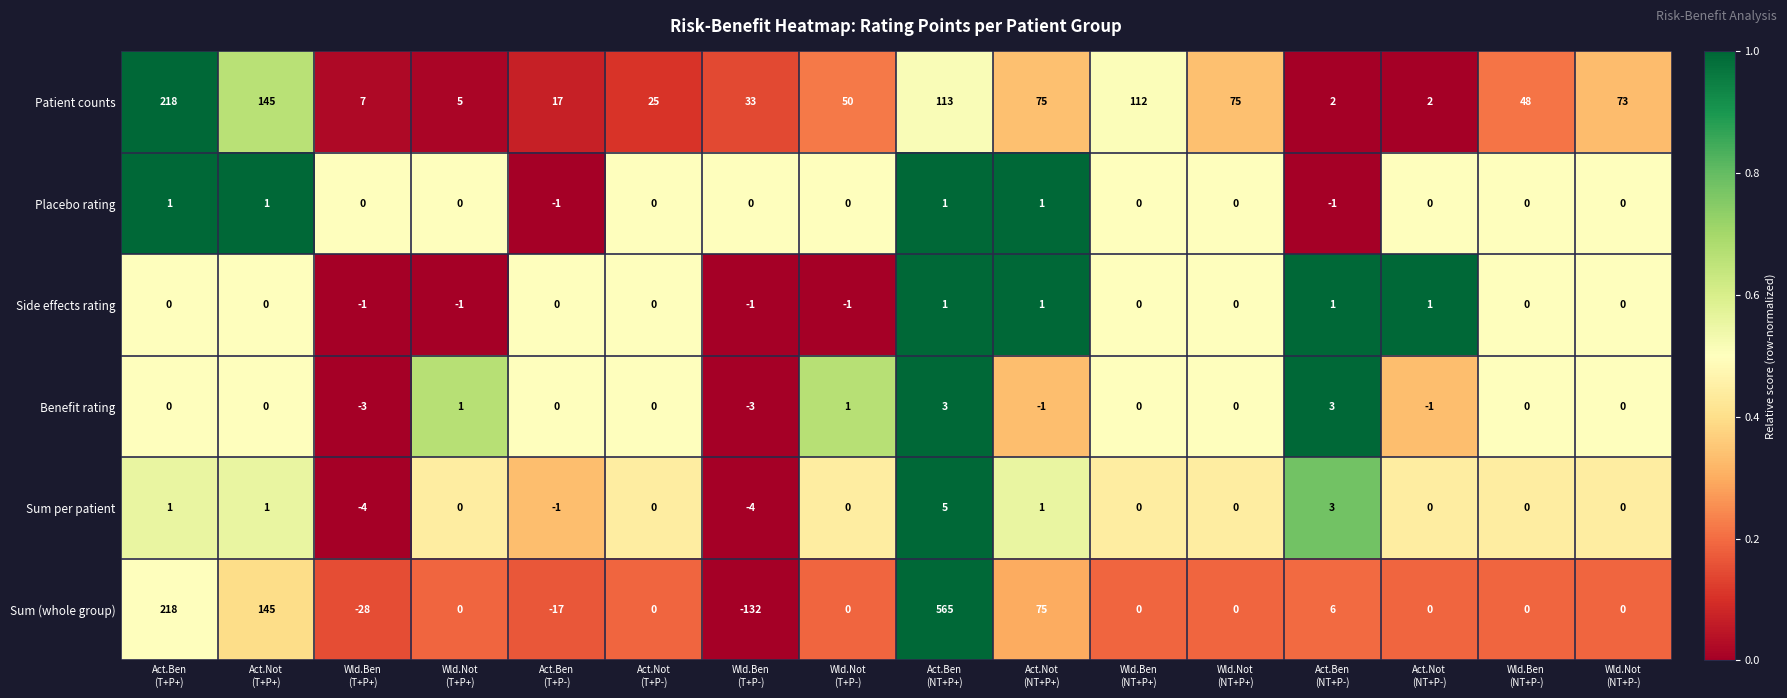

Which series has the largest total across all categories?

Patient counts